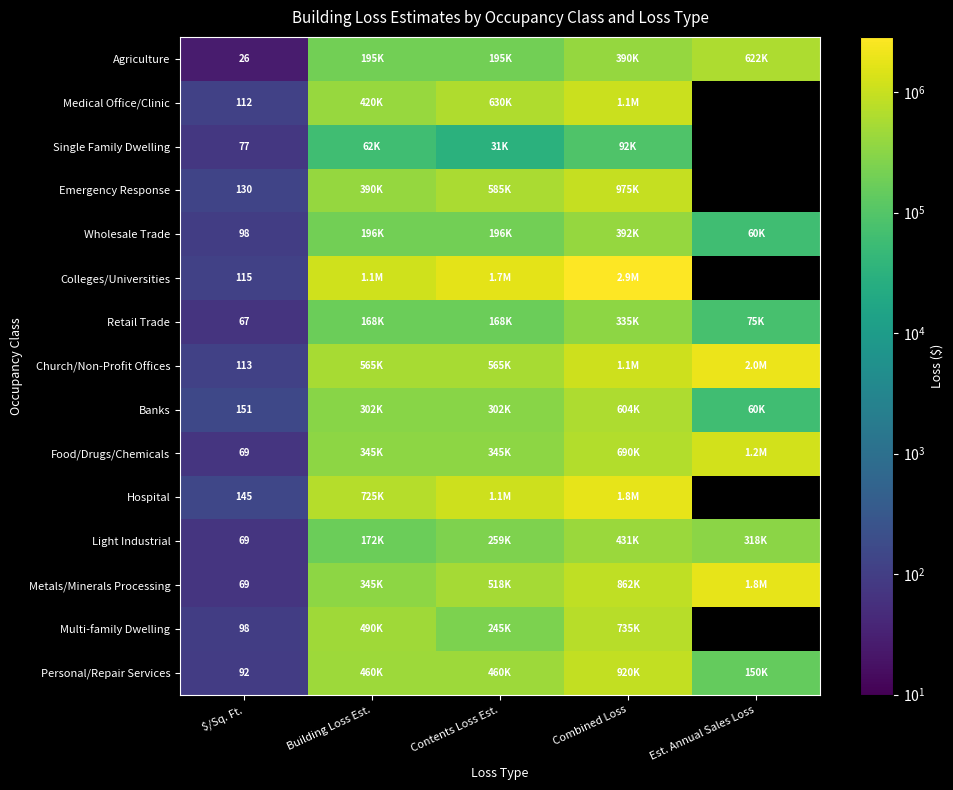

The value of Medical Office/Clinic at $/Sq. Ft. is 112. True or false?

True